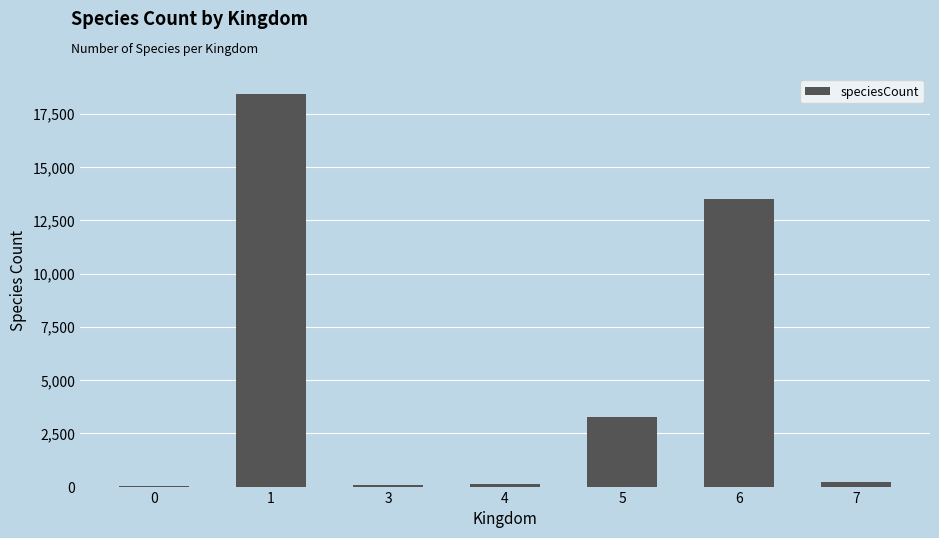

What is the approximate value at 3?

62